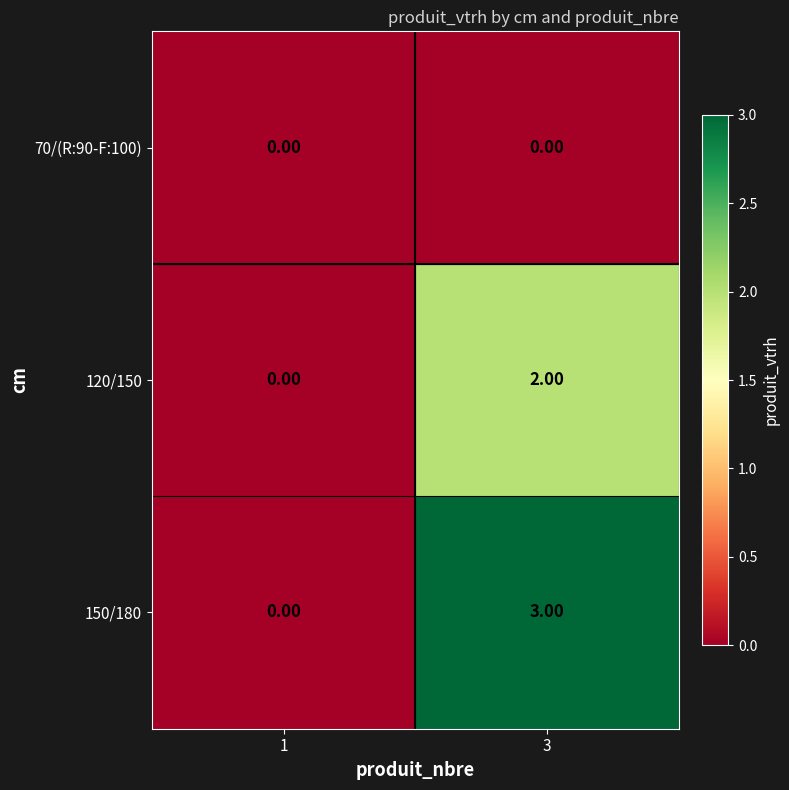

Rank the categories by 120/150 value from highest to lowest.

3, 1